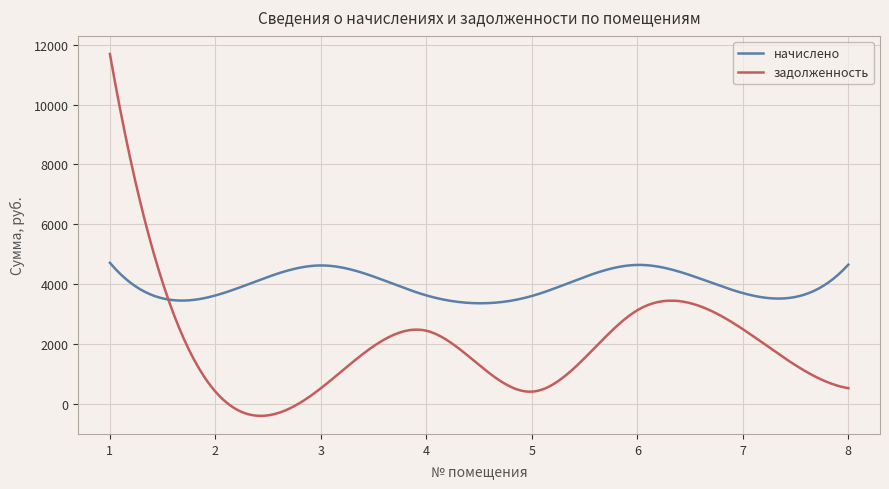

What is the lowest value of the задолженность series?

-409.8